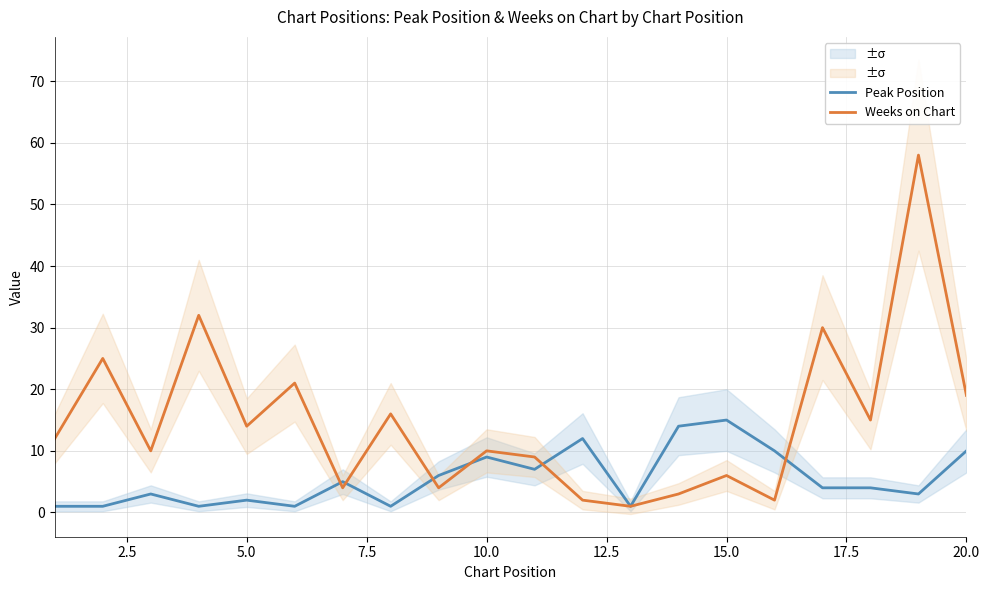

Which series has the widest spread of values?

Weeks on Chart